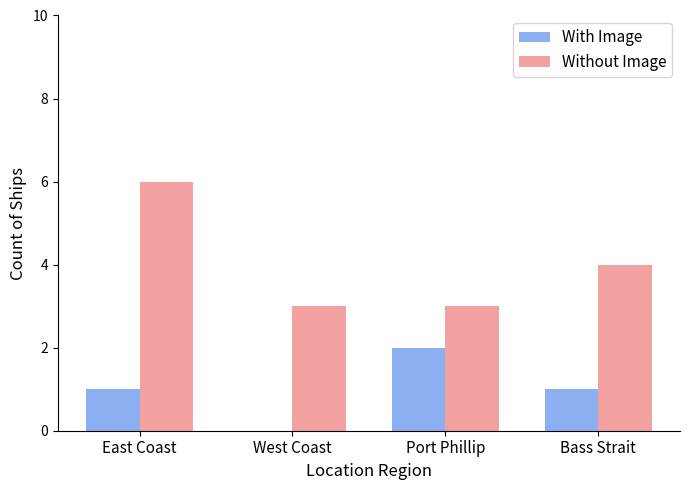

What is the approximate value of With Image at Bass Strait?

1